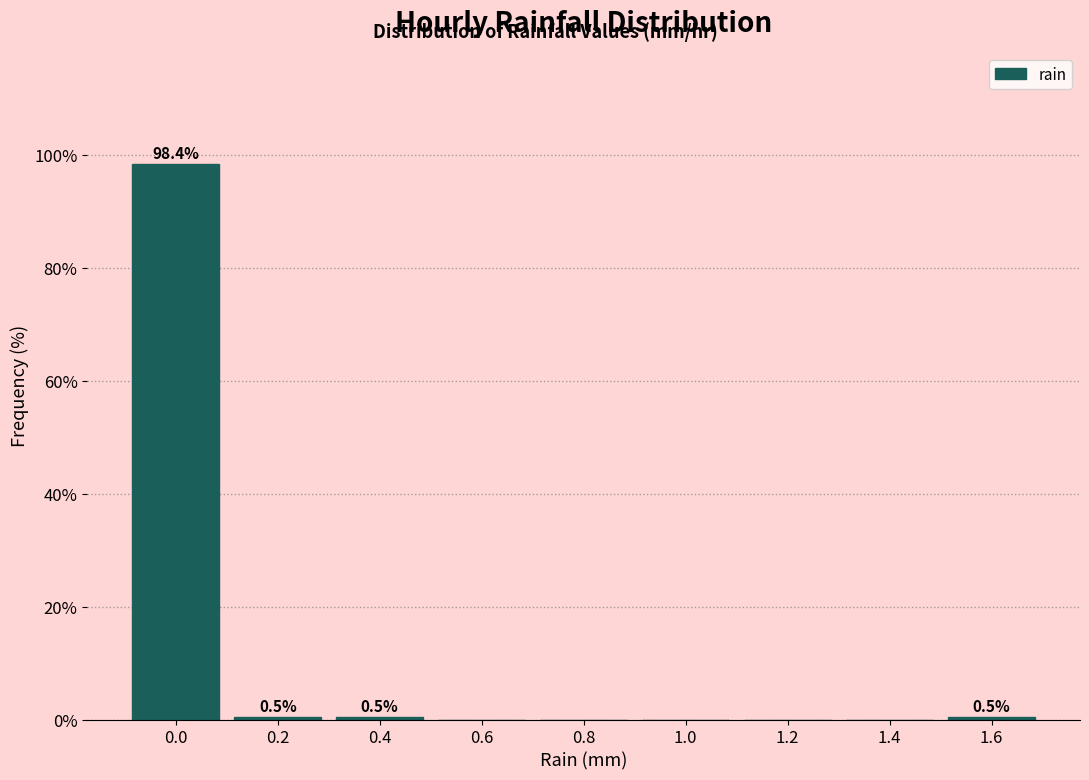

Reading left to right, what are all the values shown in this chart?

0.0=98.4	0.2=0.5	0.4=0.5	0.6=0.0	0.8=0.0	1.0=0.0	1.2=0.0	1.4=0.0	1.6=0.5